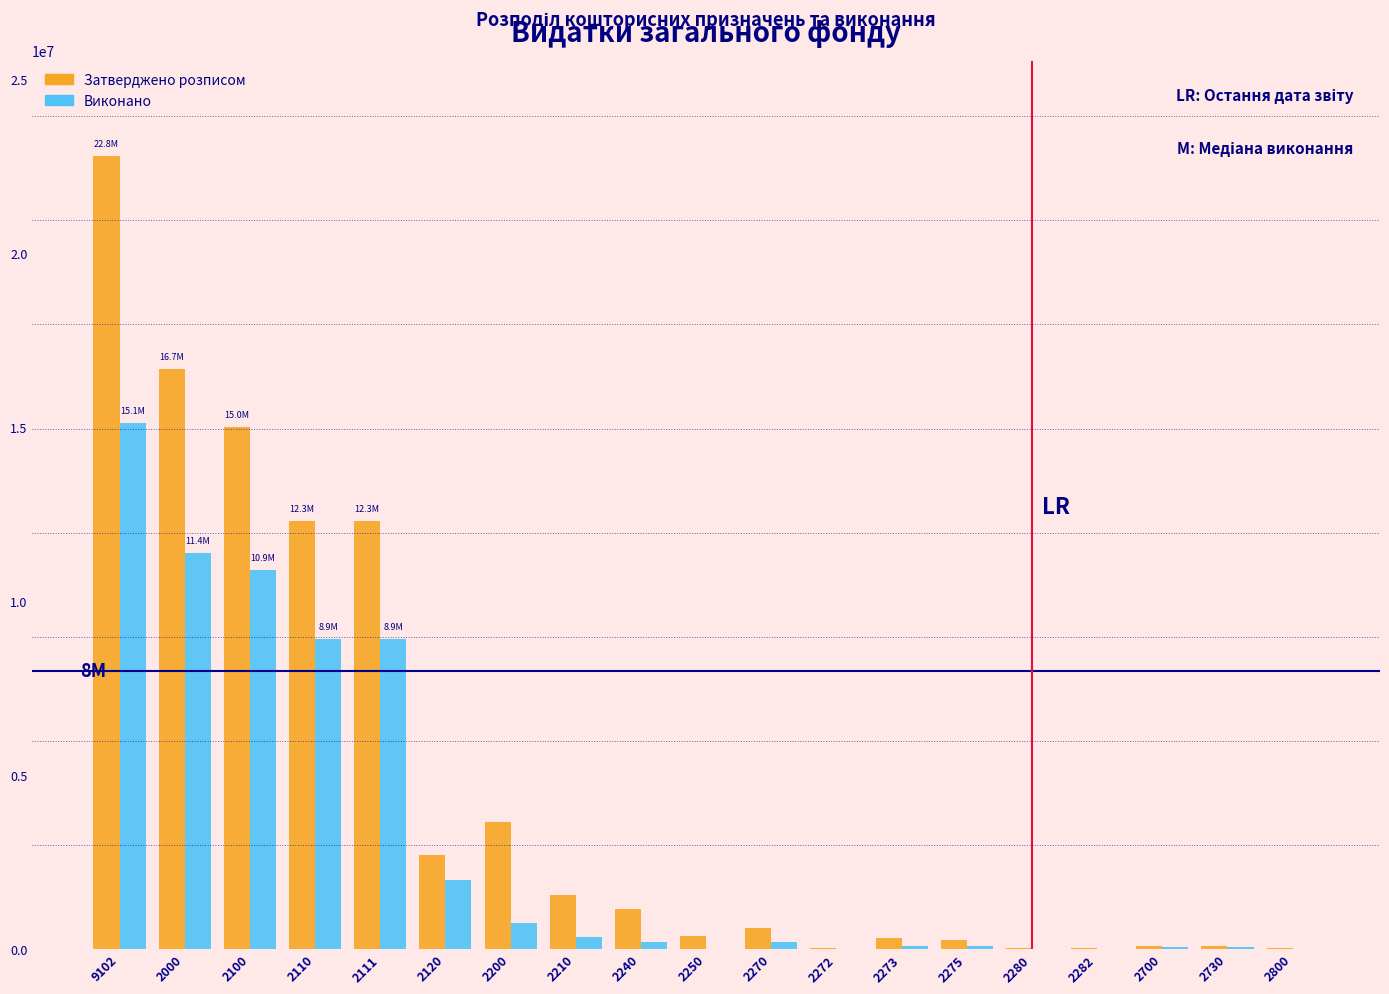

What is the sum of all Затверджено розписом values?

89961345.0